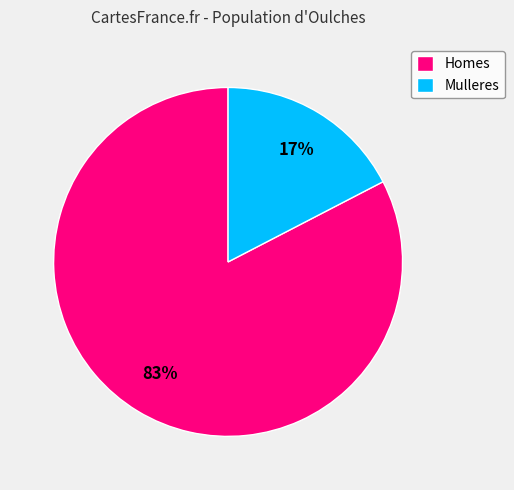

The Mulleres slice represents 17% of the pie. True or false?

True